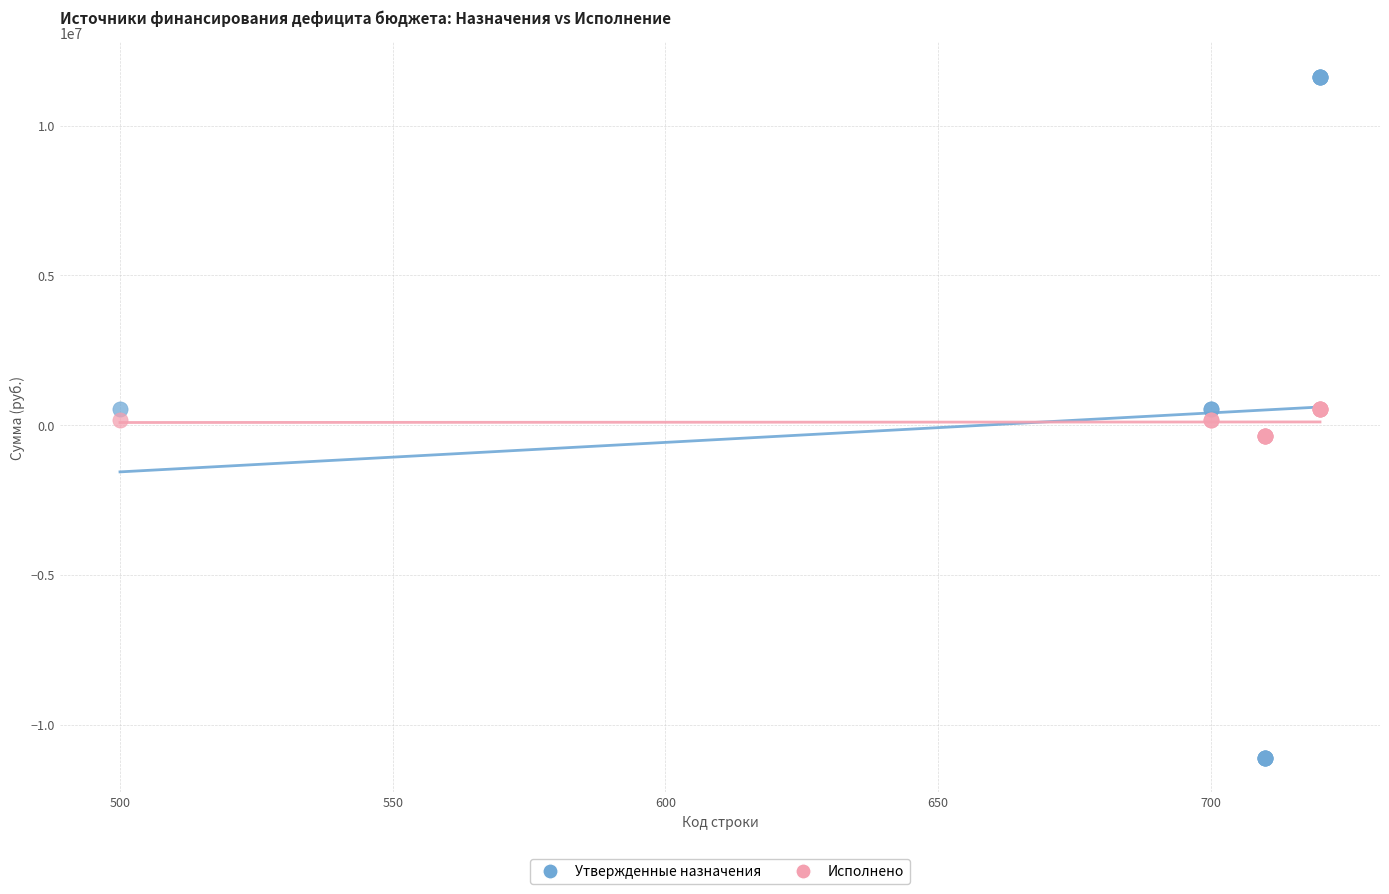

Which series has the largest Y range (max minus min)?

Утвержденные назначения